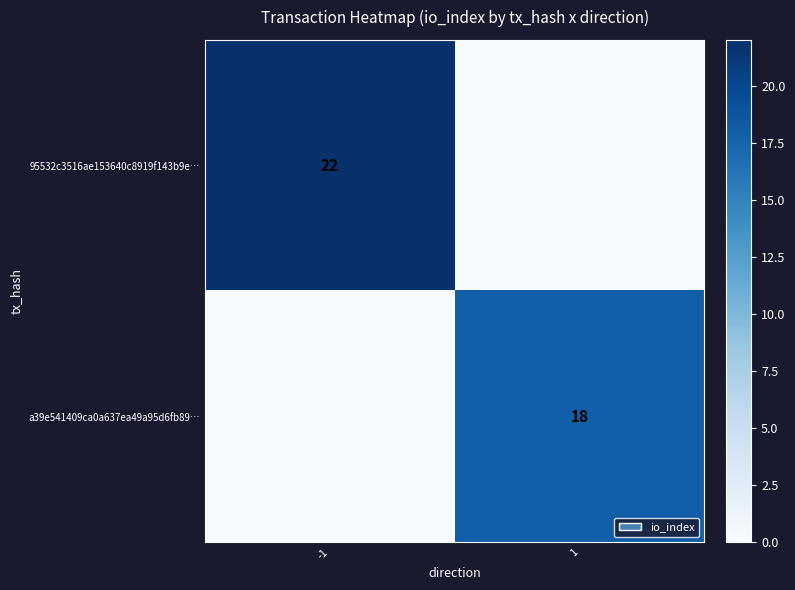

Is it true that 95532c3516ae153640c8919f143b9e… equals 22 at -1?

True